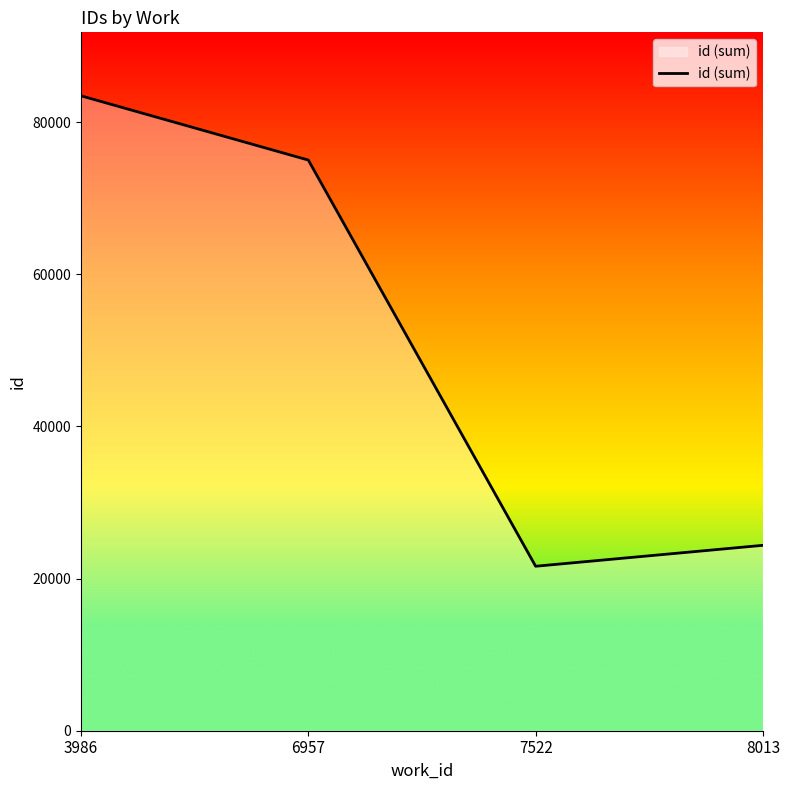

How many lines are shown in the chart?

1